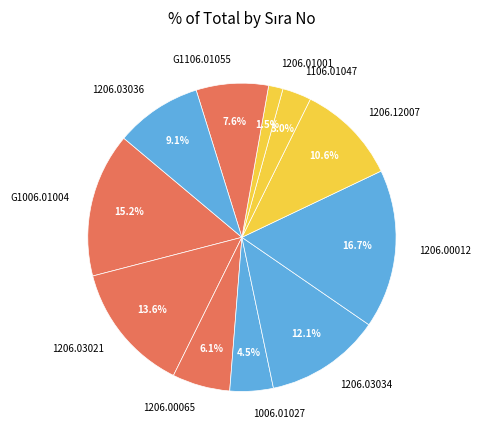

True or false: 1206.03021 accounts for 19% of the total.

False